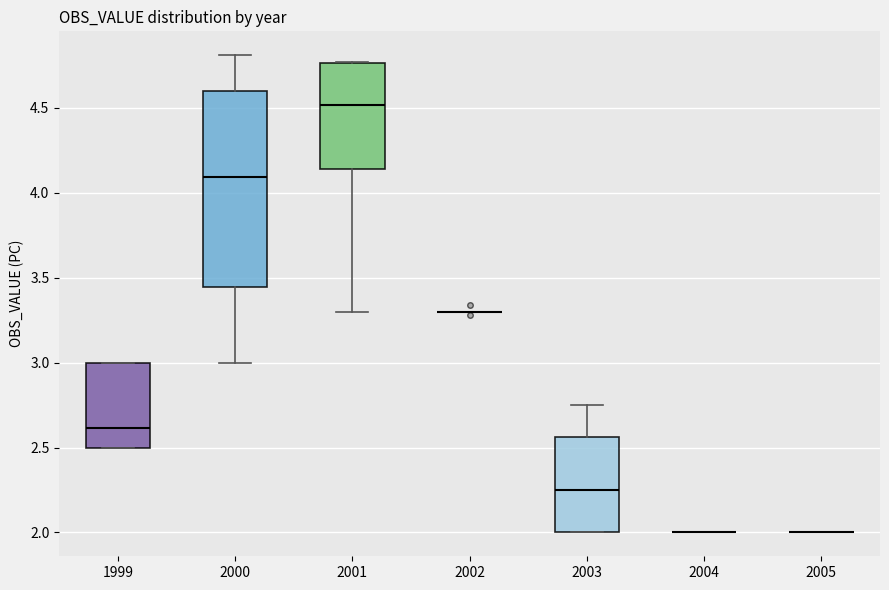

Which box is the tallest, from its lower edge to its upper edge?

2000